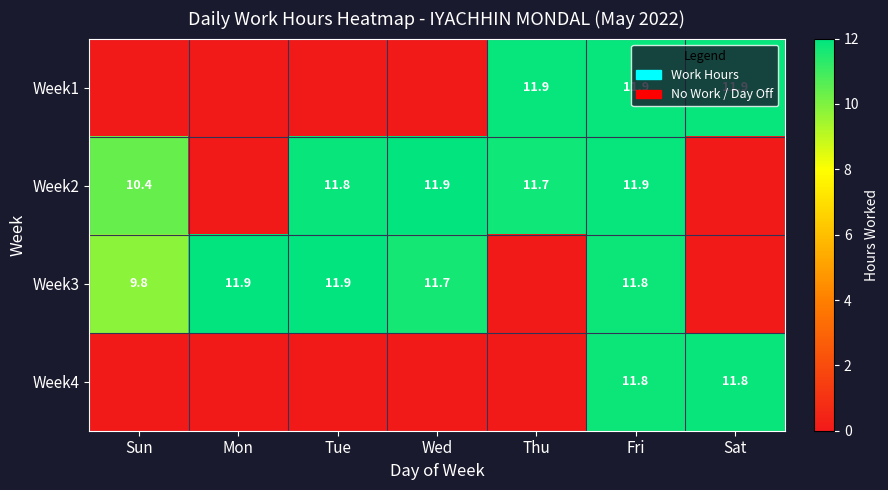

True or false: Week3 has a value of 16.0 at Fri.

False